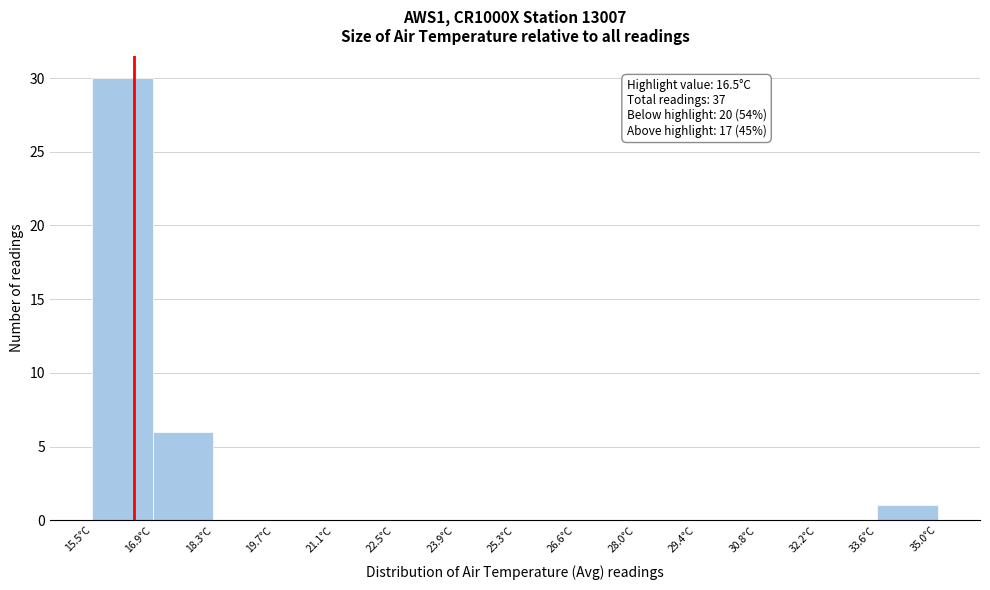

Which range on the x-axis has the tallest bar?

15.6 to 17.0